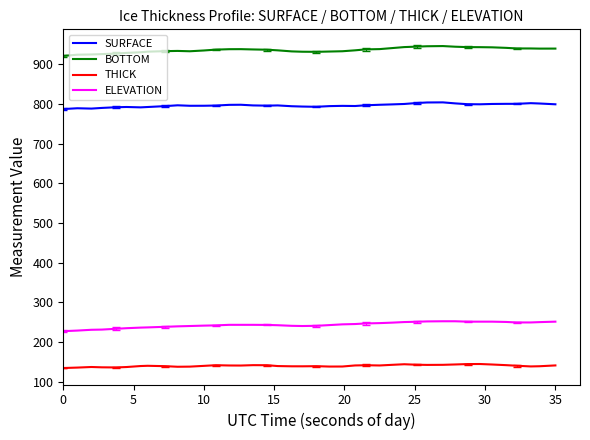

Rank the series by their maximum value, from highest to lowest.

BOTTOM, SURFACE, ELEVATION, THICK